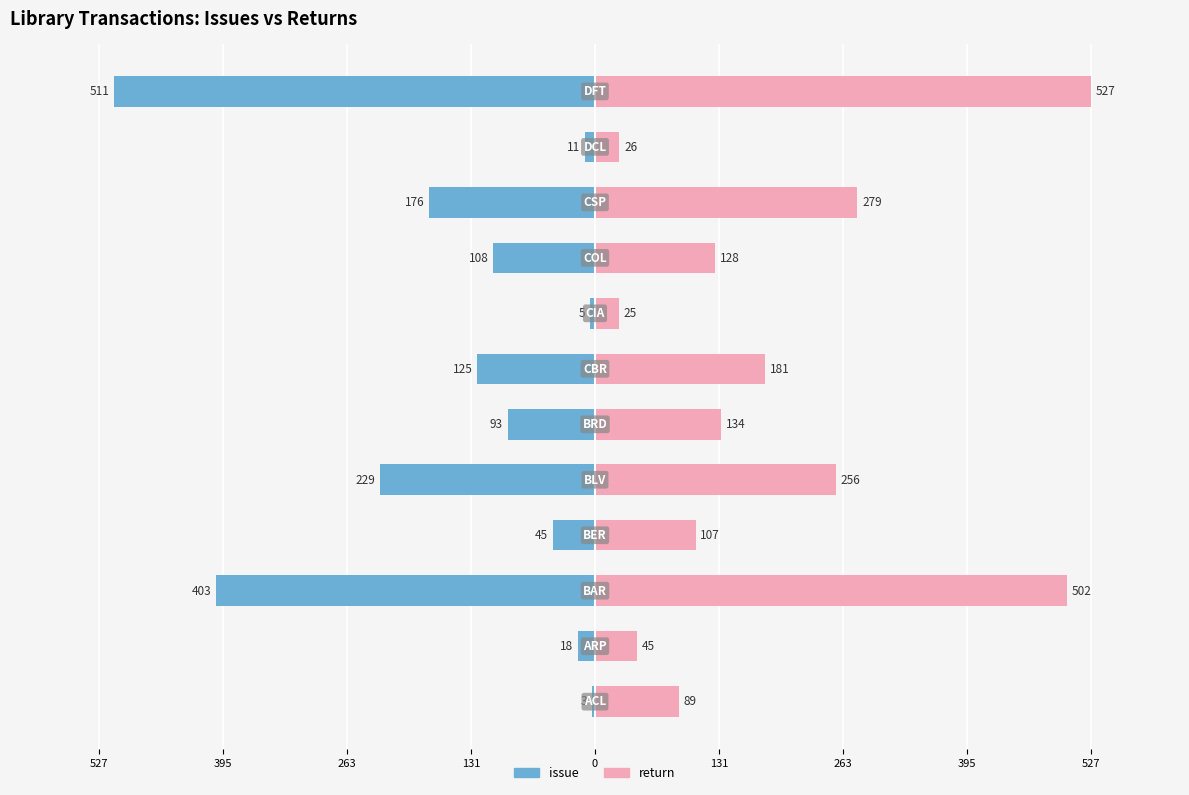

At 395, list the series in order from largest to smallest.

return, issue